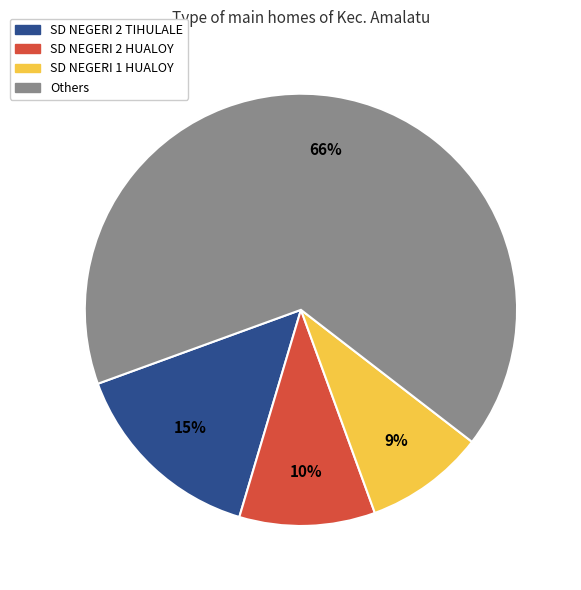

To the nearest percent, what is the combined percentage of SD NEGERI 1 HUALOY and SD NEGERI 2 HUALOY?

19%